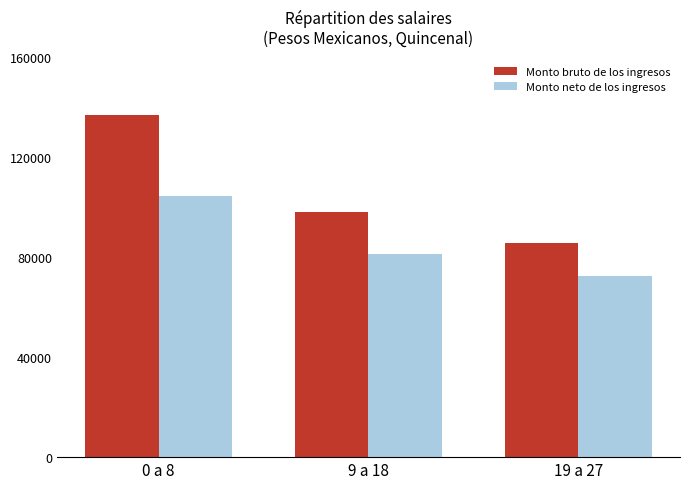

Which series changed the most between 9 a 18 and 19 a 27?

Monto bruto de los ingresos